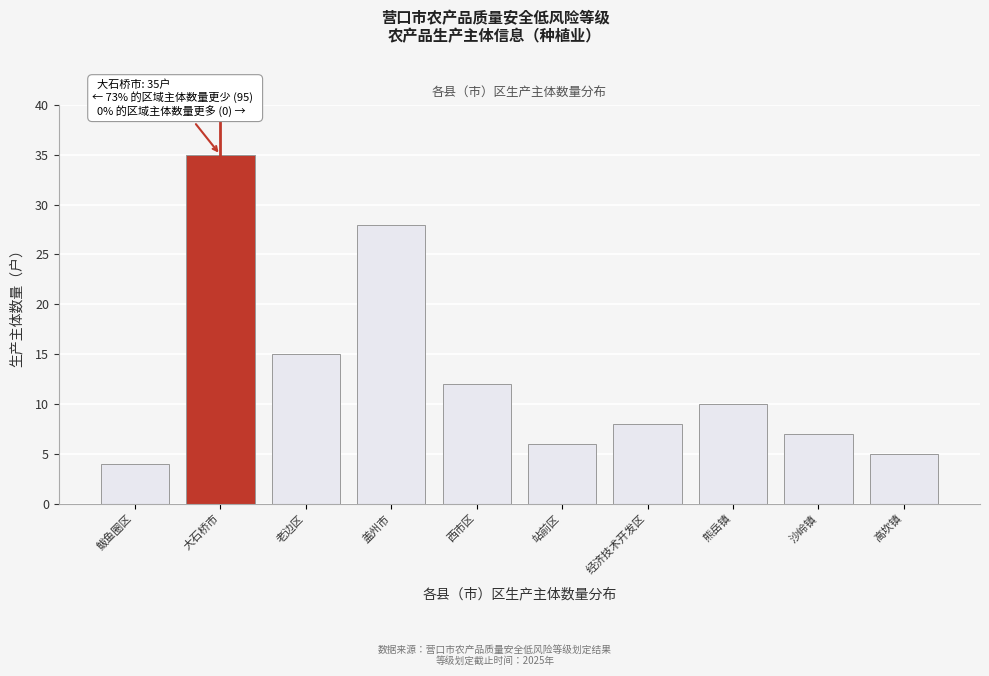

Reading left to right, list all the values displayed in this chart.

4	35	15	28	12	6	8	10	7	5